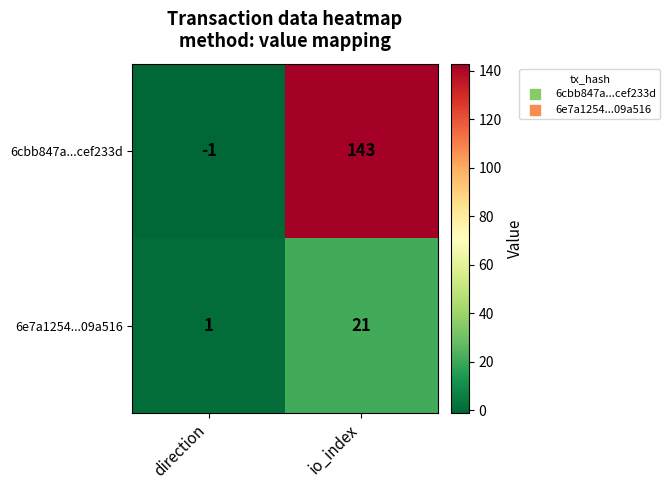

The 6e7a1254...09a516 series shows 38 at io_index. True or false?

False